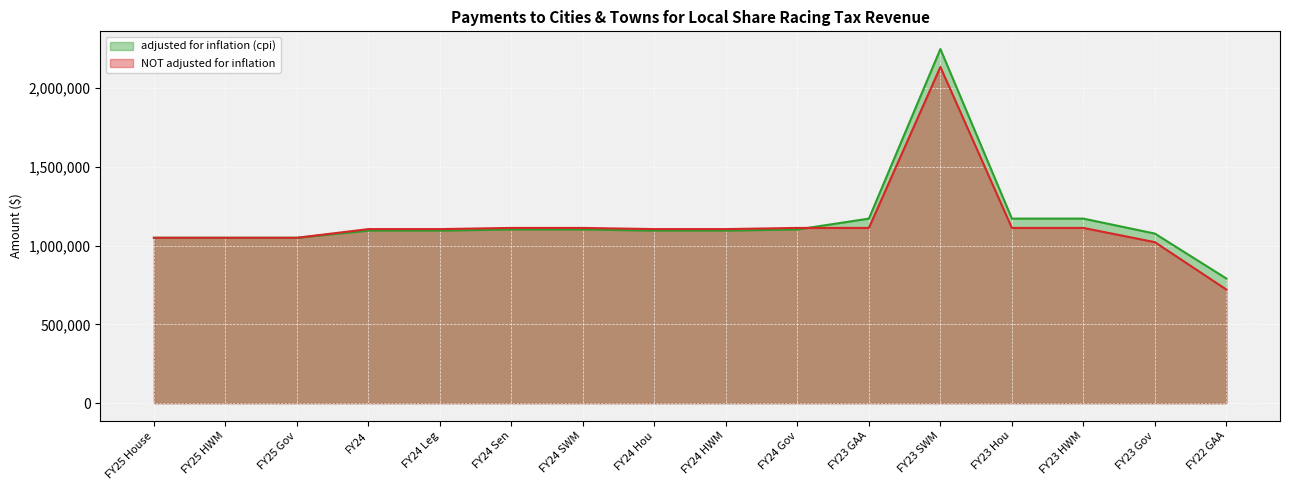

The NOT adjusted for inflation series shows 1112591 at FY24 Sen. True or false?

True